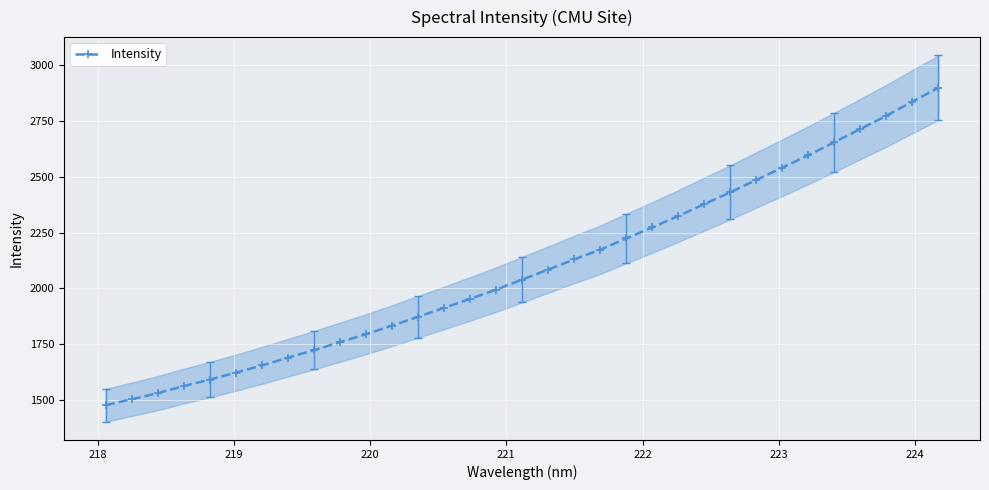

What is the highest value of the Intensity series?

2900.1